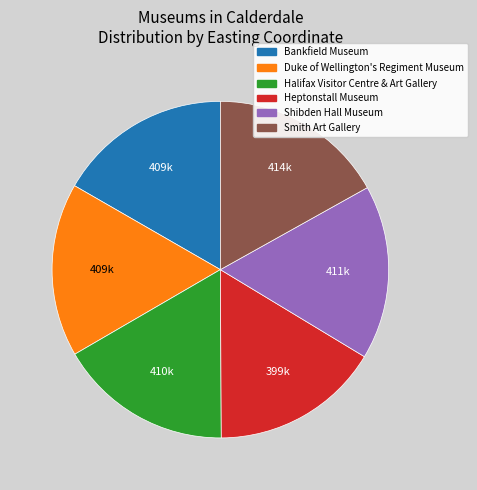

Does any single category account for the majority?

No